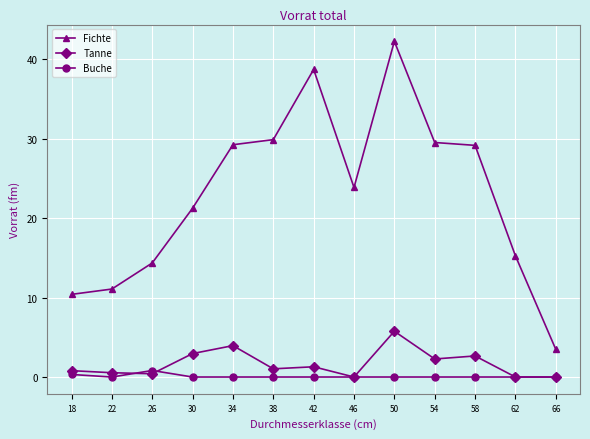

The value of Tanne at 66 is 3.0. True or false?

False